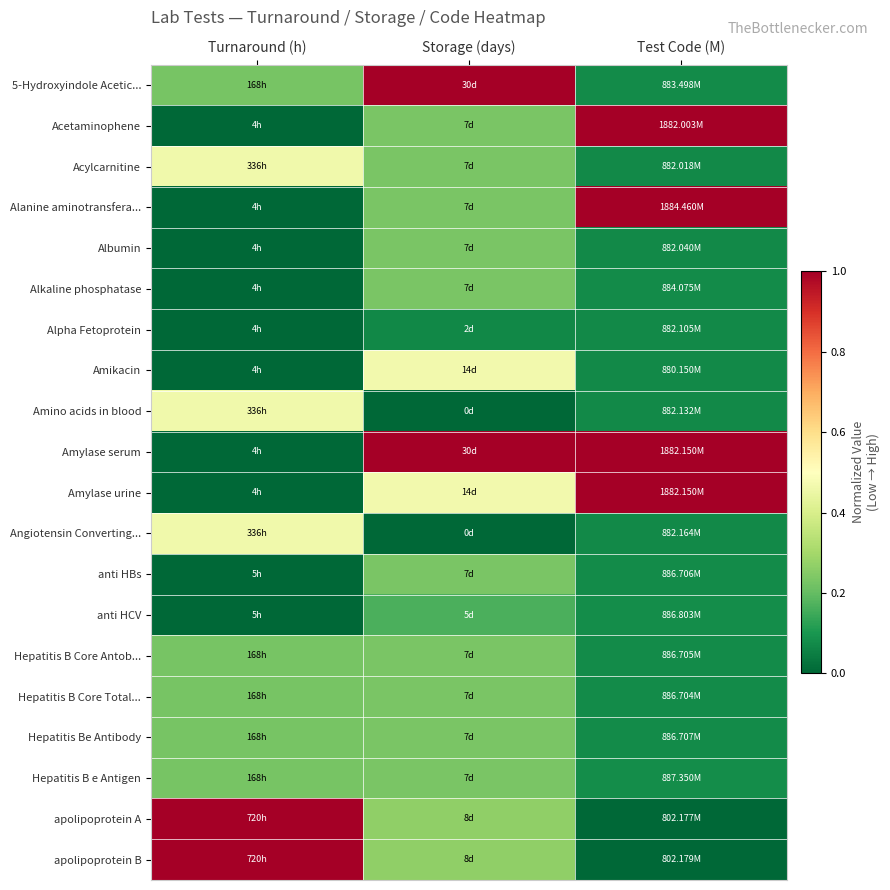

At which category is the sum across all series the highest?

Storage (days)